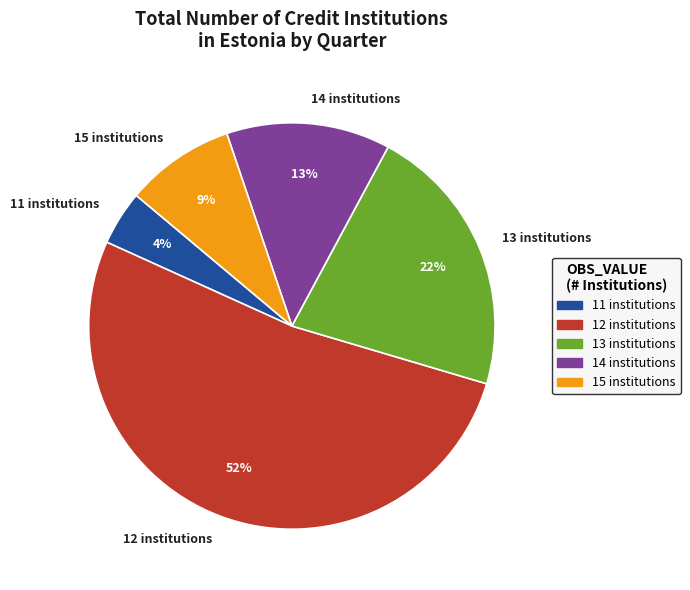

To the nearest percent, what portion does 14 institutions represent?

13%